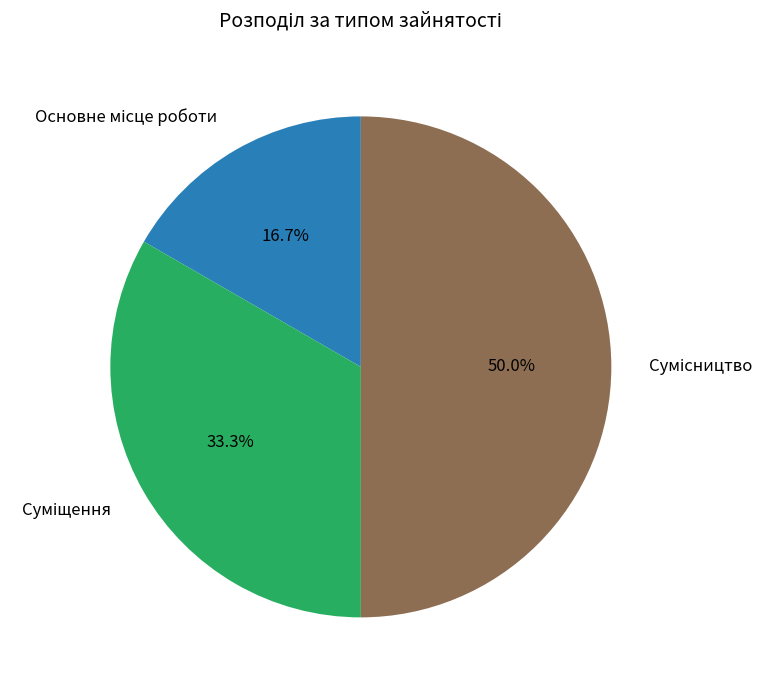

Count the number of slices in the pie.

3